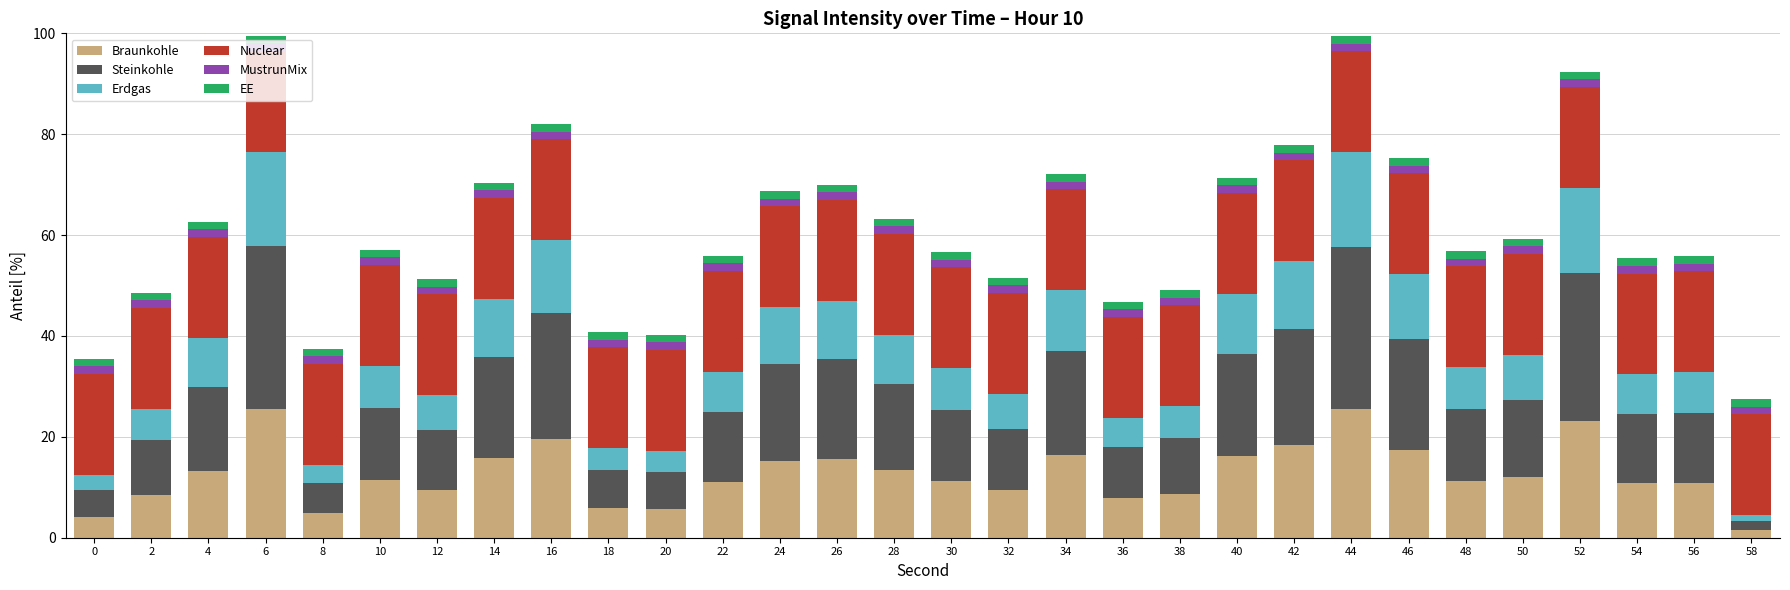

What is the sum of all Braunkohle values?

380.1